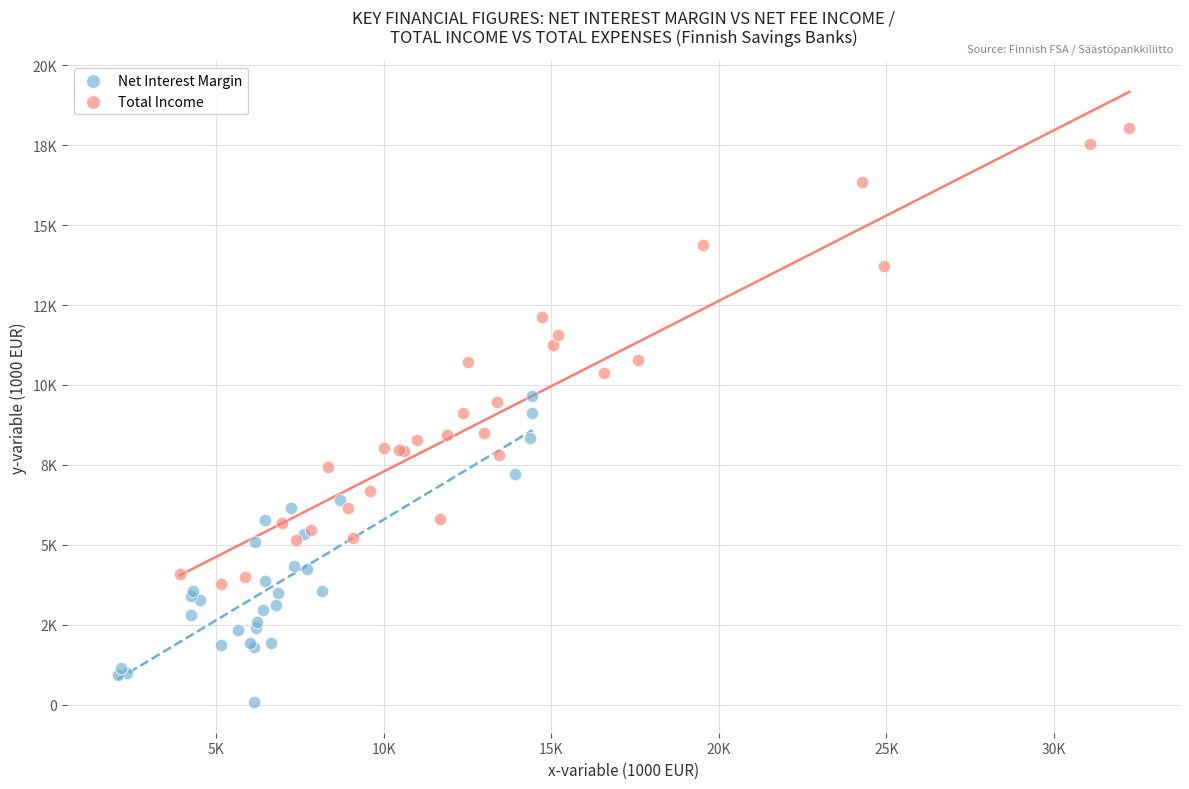

Which series reaches the maximum Y coordinate?

Total Income